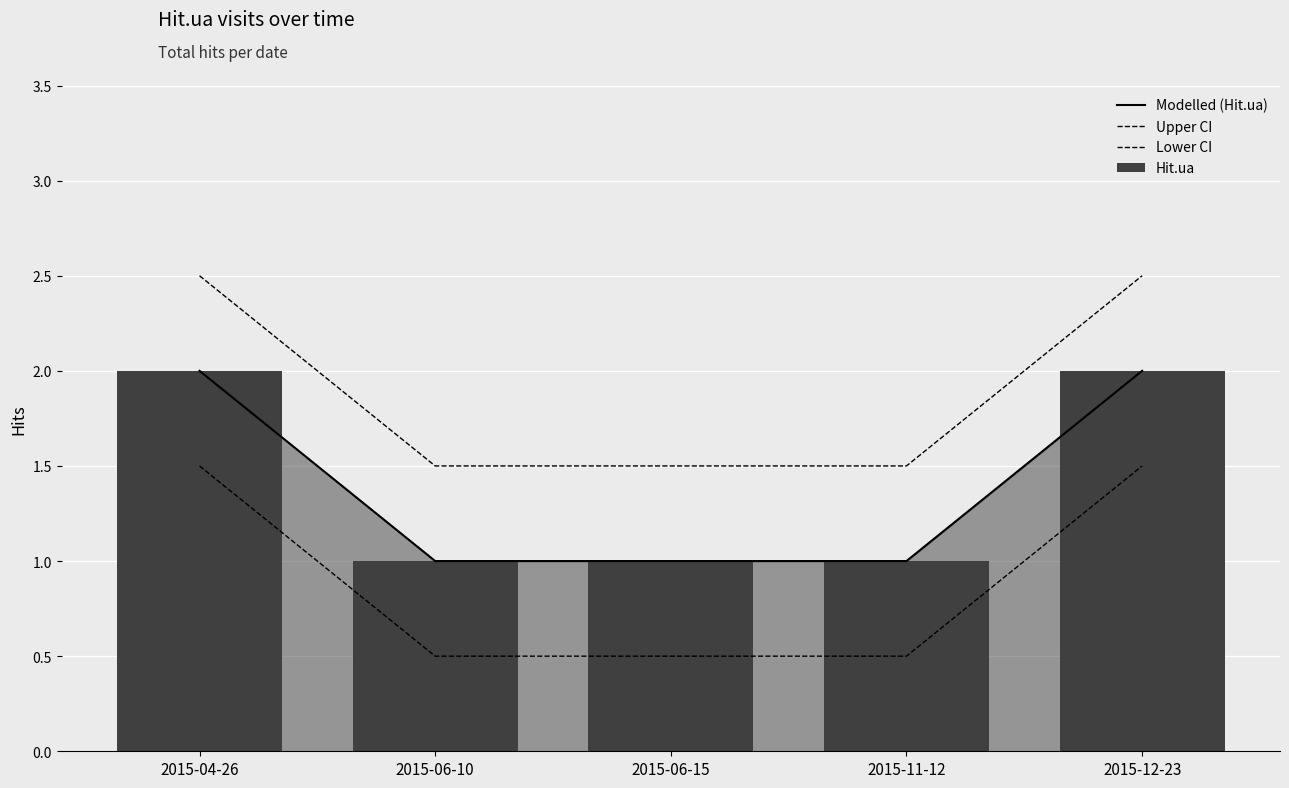

What is the spread (max minus min) of values at 2015-11-12?

1.0